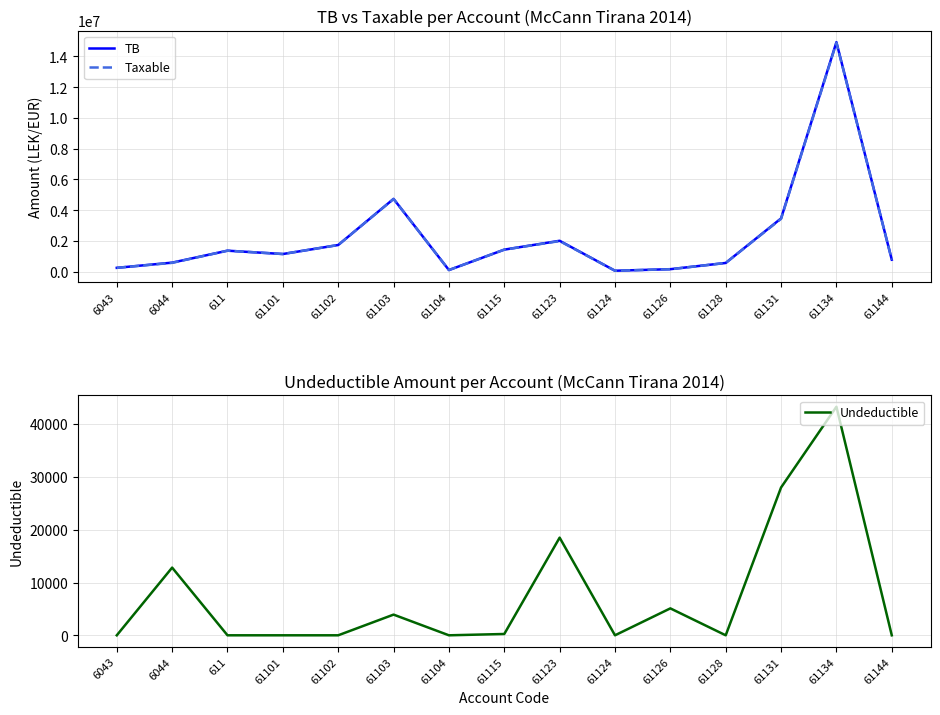

What is the total value across all series at 61126?

326180.0